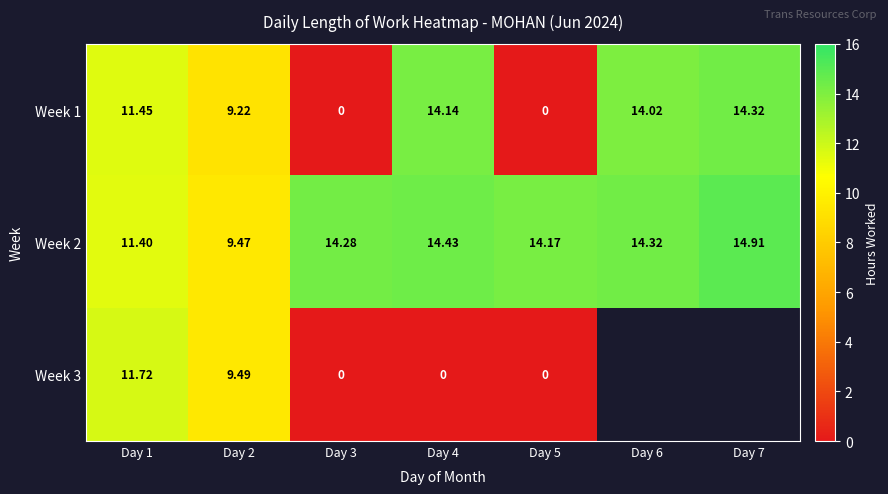

At which category is the sum across all series the highest?

Day 1